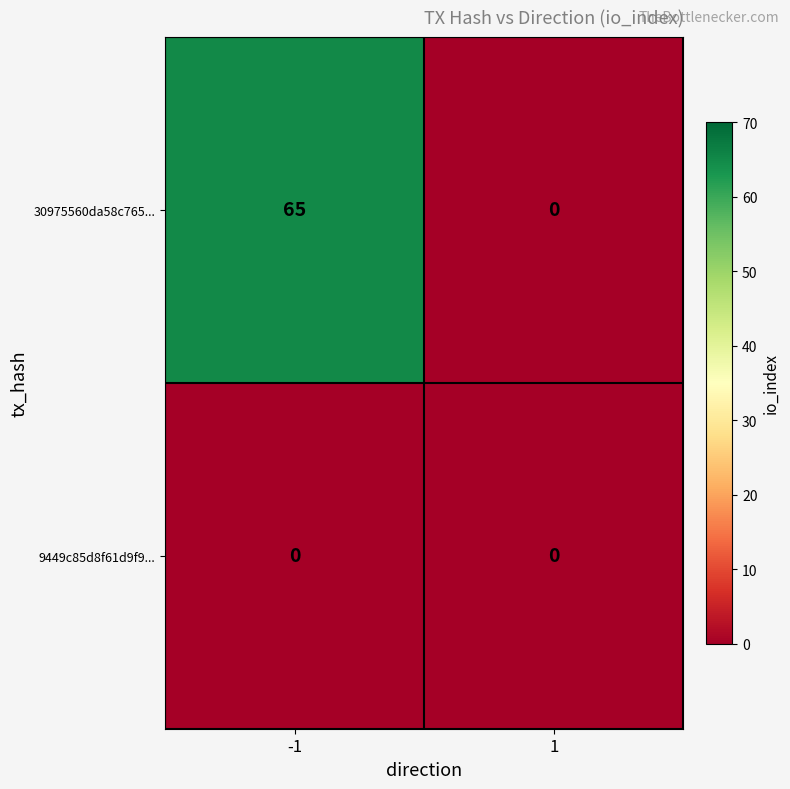

Reading left to right, list all the values displayed in this chart.

30975560da58c765...: 65	0
9449c85d8f61d9f9...: 0	0